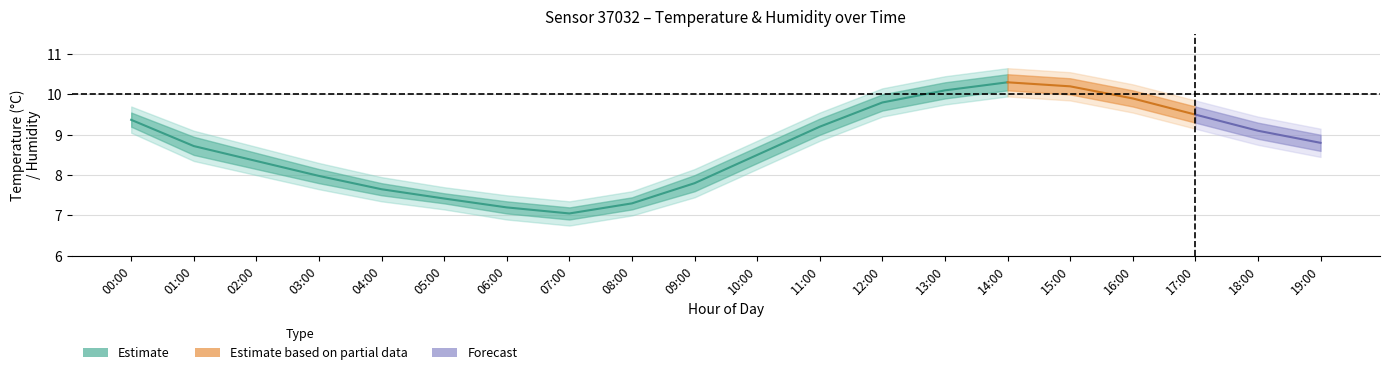

Is this an area chart (filled region under the line)?

No